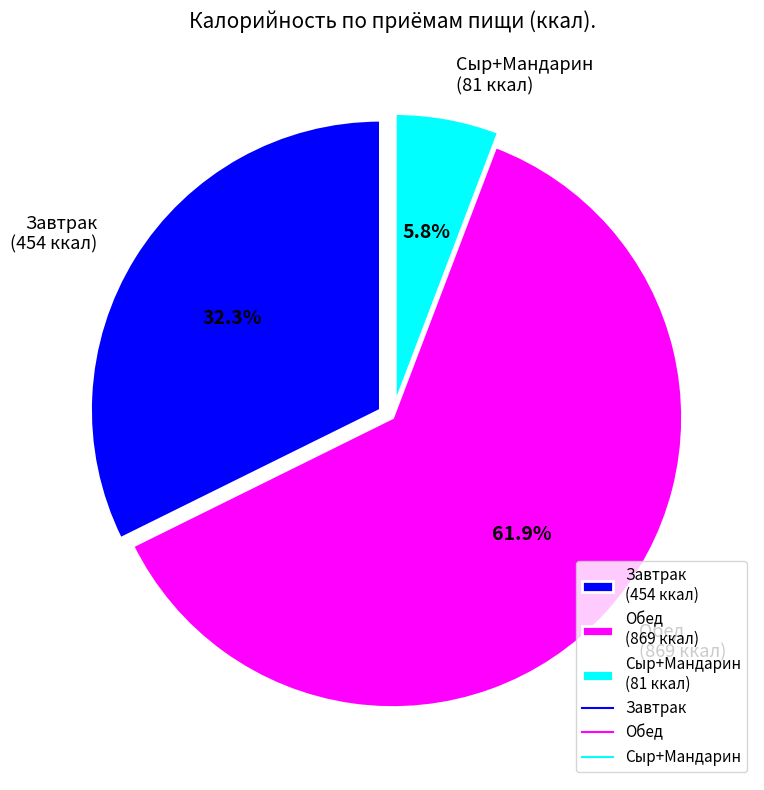

Rank the categories by value from lowest to highest.

Сыр+Мандарин (81 ккал), Завтрак (454 ккал), Обед (869 ккал)